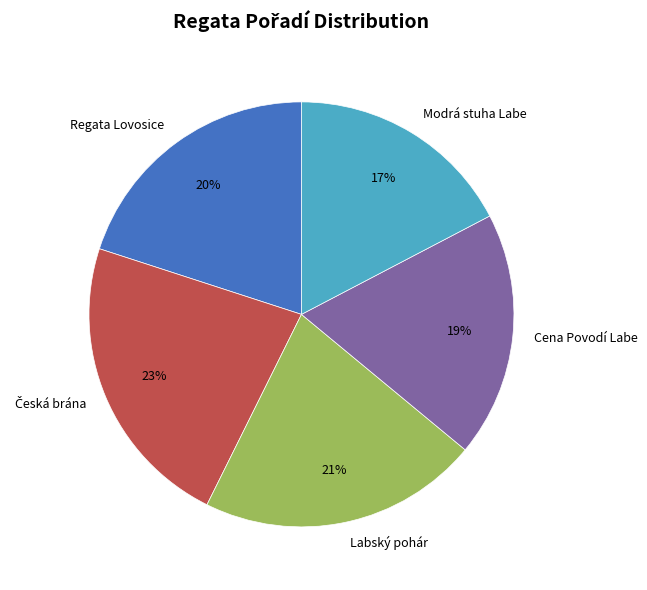

To the nearest percent, what is the difference between the Regata Lovosice and Labský pohár slice percentages?

1%